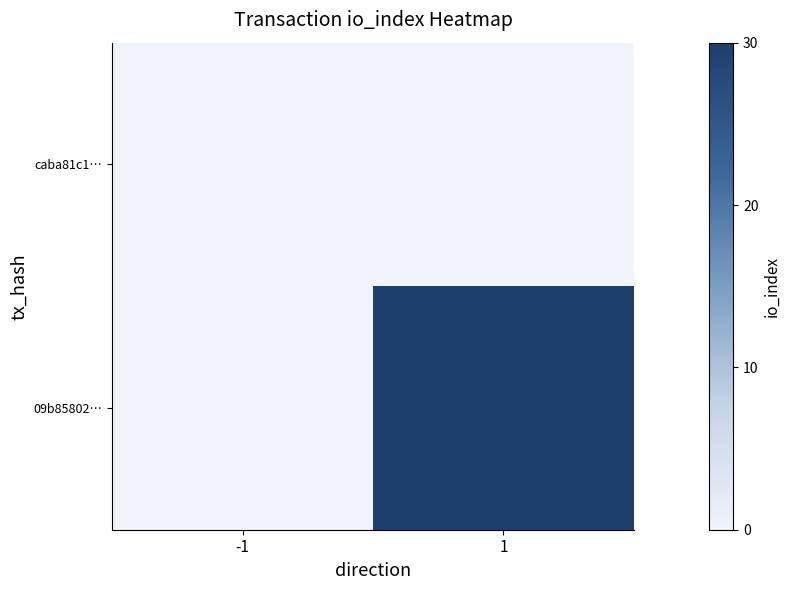

Reading right to left, list all the values displayed in this chart.

caba81c1…: 1=0	-1=0
09b85802…: 1=30	-1=0